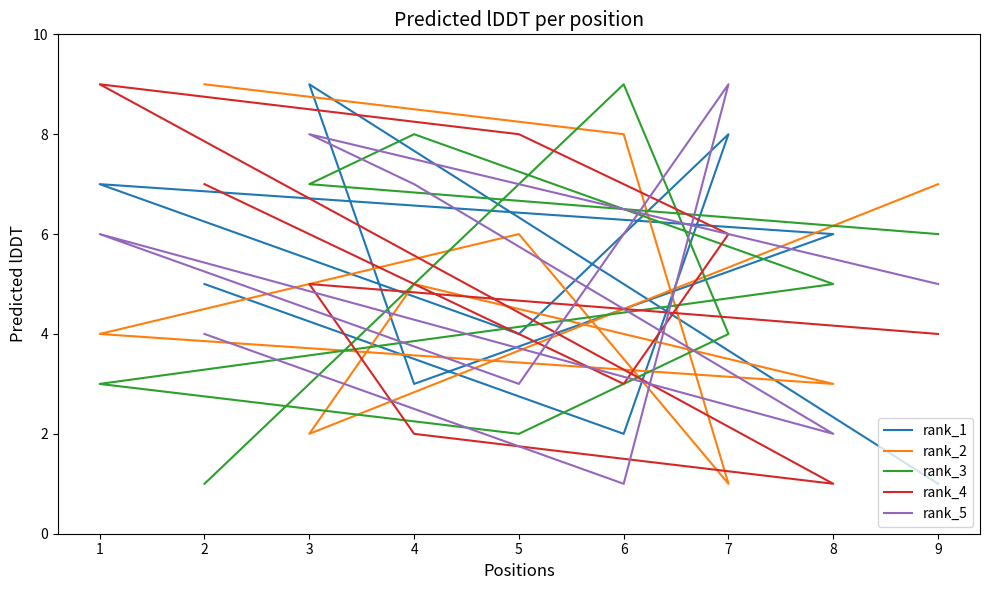

Which series has the largest total across all categories?

rank_1